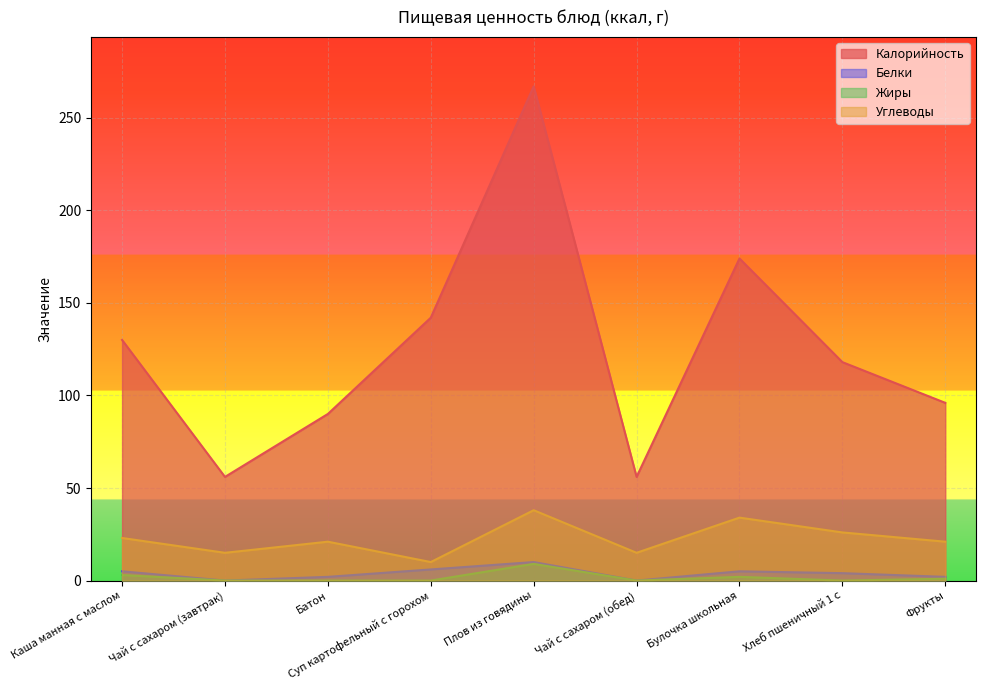

What is the label of the 3rd point from the left?

Батон